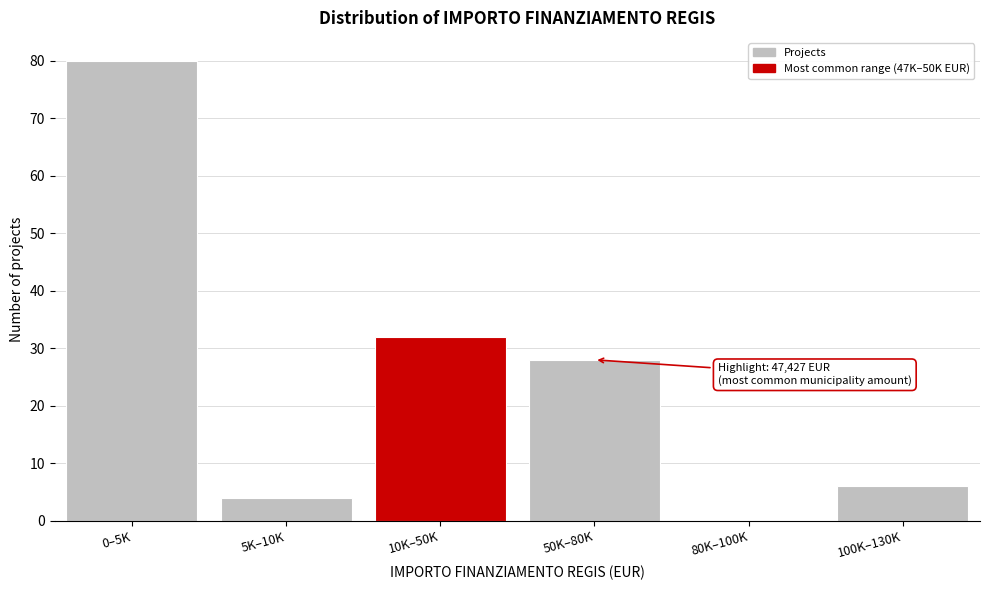

Reading left to right, what are all the values shown in this chart?

0–5K=80	5K–10K=4	10K–50K=32	50K–80K=28	80K–100K=0	100K–130K=6